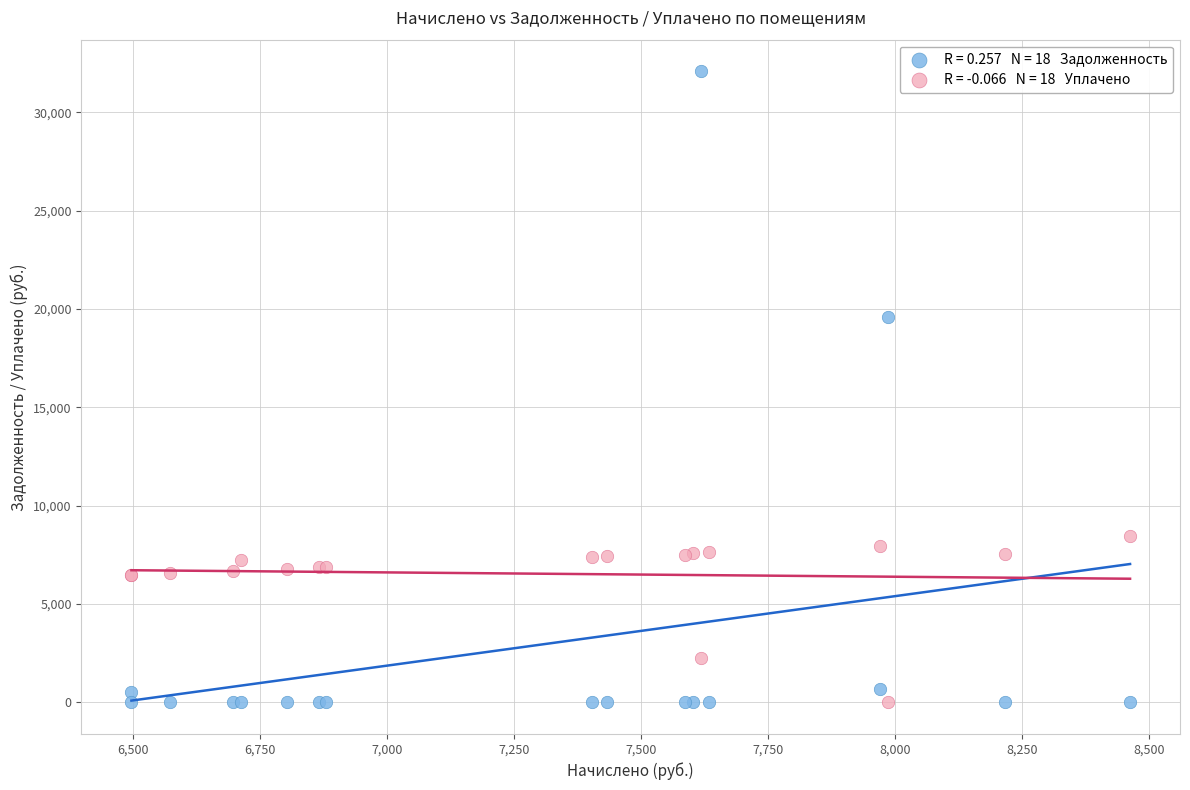

Across all series, what Y value is closest to 16046?

19604.0